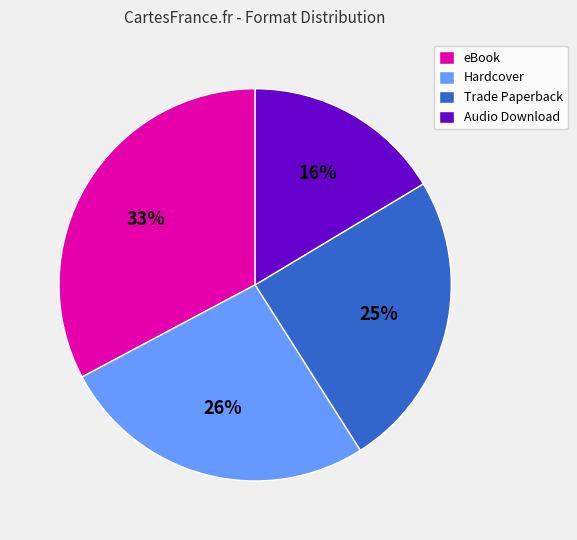

To the nearest percent, what portion does eBook represent?

33%